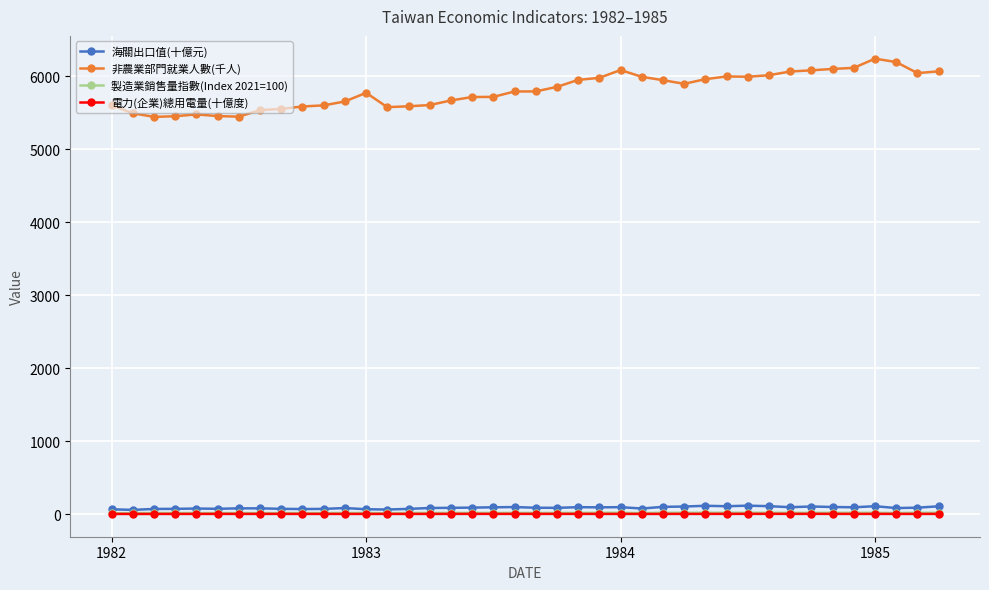

What is the value of the 非農業部門就業人數(千人) point at the 19th from the left?

5719.0